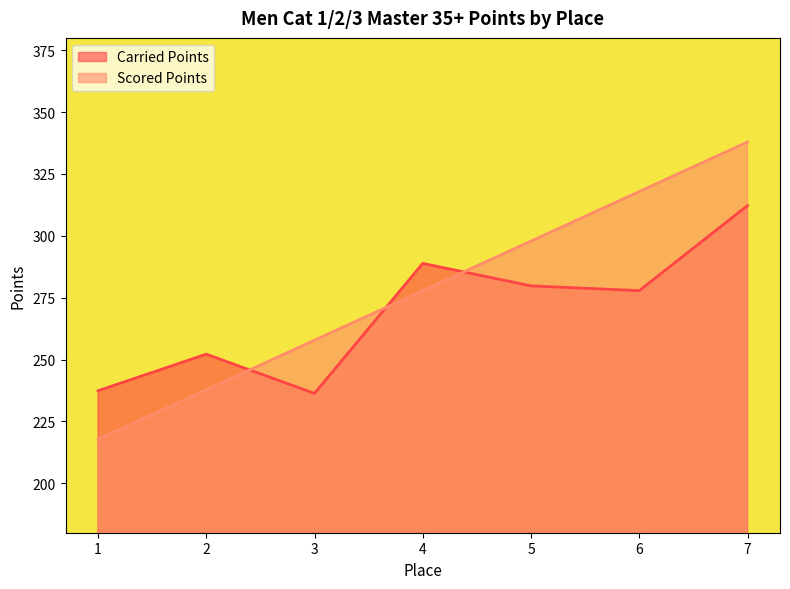

How many data points in Scored Points are less than 277?

3